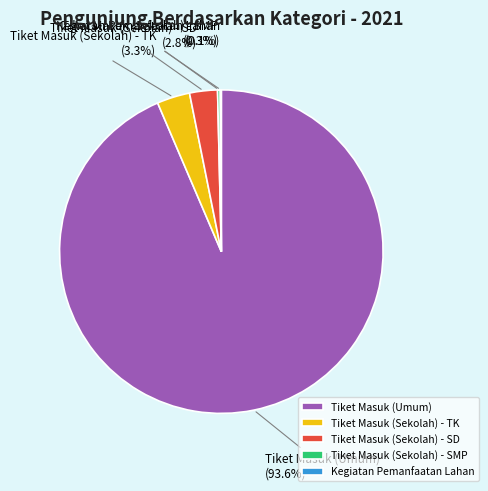

Which category has the biggest portion of the pie?

Tiket Masuk (Umum)